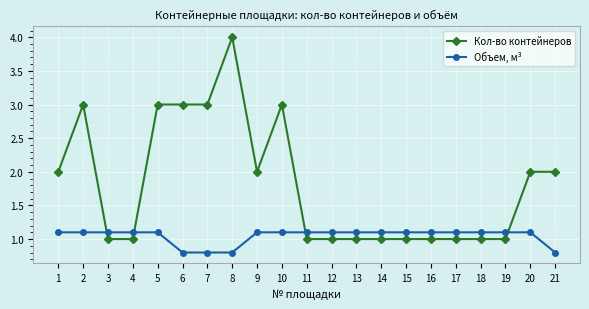

Where does the Объем, м³ series first go above 1?

1